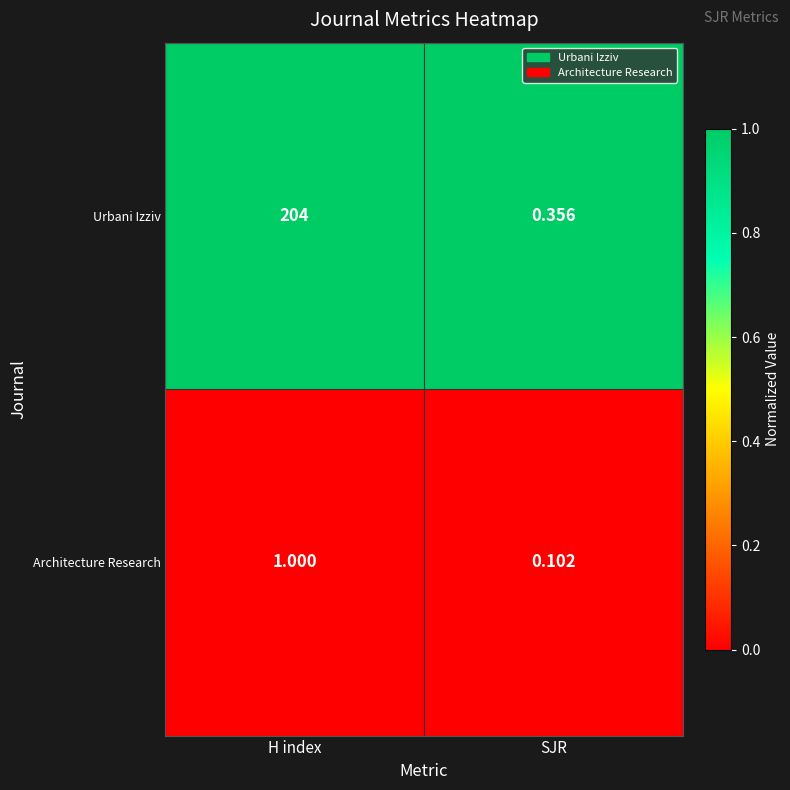

Between H index and SJR, which series saw the biggest shift?

Urbani Izziv